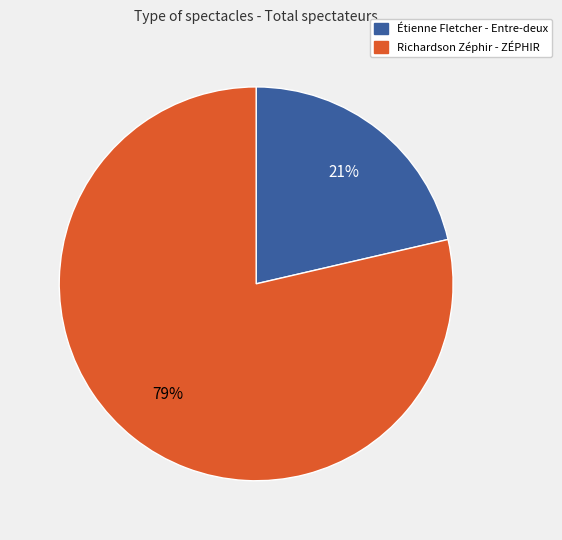

True or false: Richardson Zéphir - ZÉPHIR accounts for 90% of the total.

False